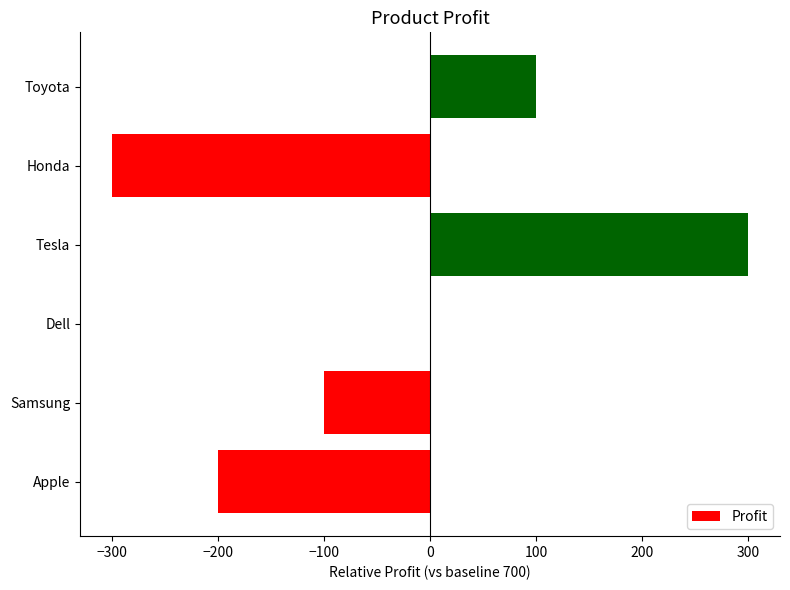

At which label is the value closest to 0?

Dell